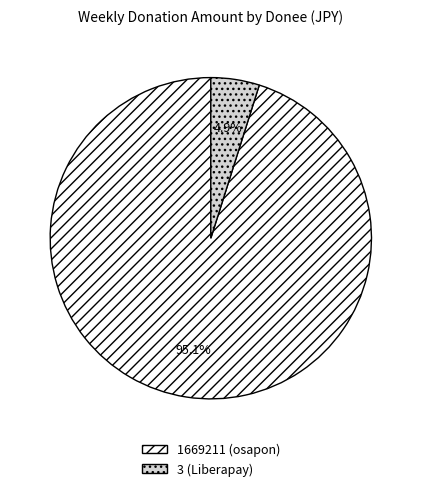

Do 1669211 (osapon) and 3 (Liberapay) together represent more than half of the pie?

Yes